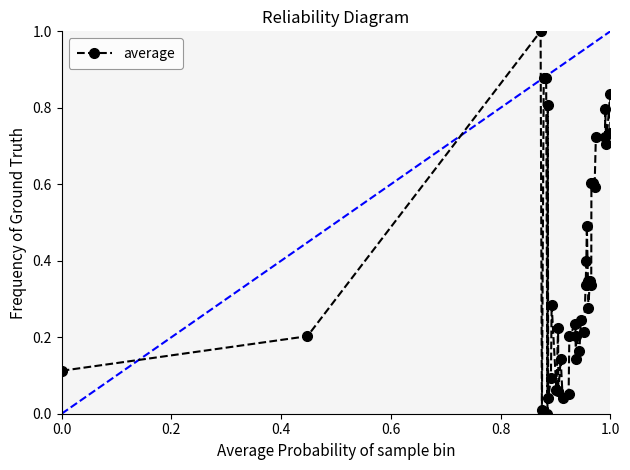

What is the difference between the maximum and second lowest values?

1.0